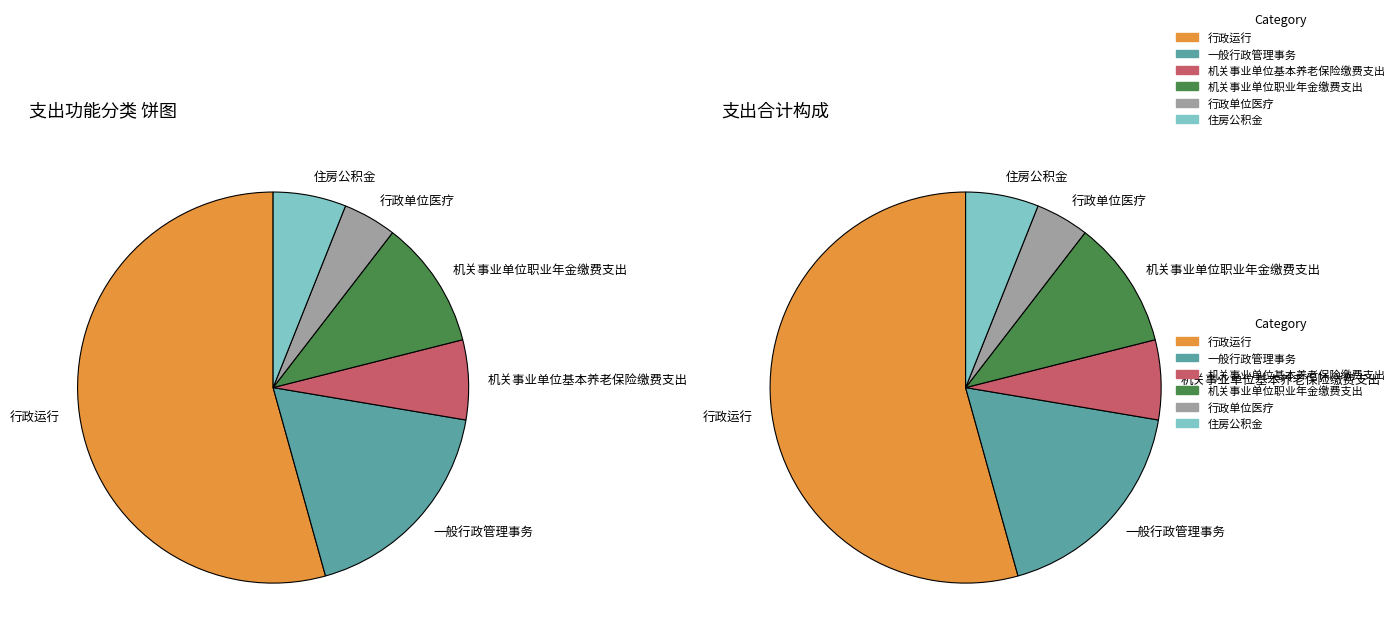

Which slice is the smallest?

行政单位医疗